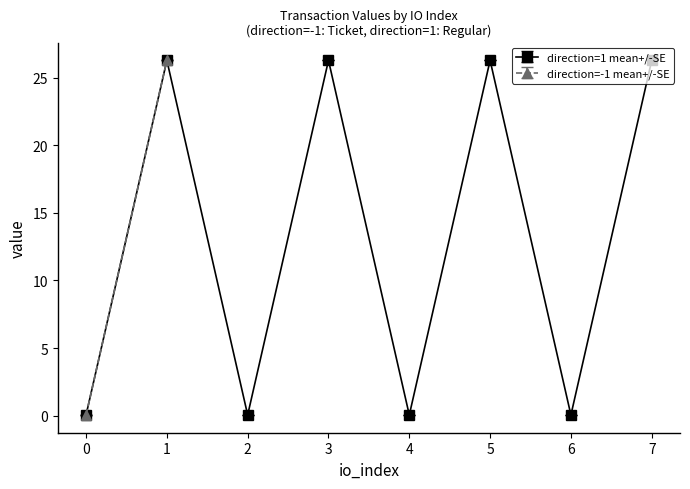

How many interior local valleys (lower than both neighbors) does the data have?

3